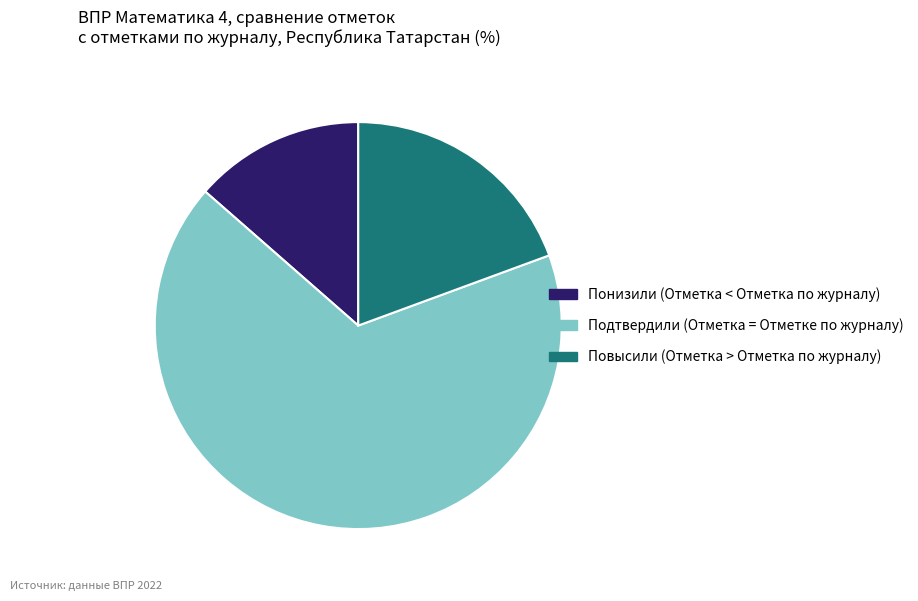

Which category has the smallest portion of the pie?

Понизили (Отметка < Отметка по журналу)